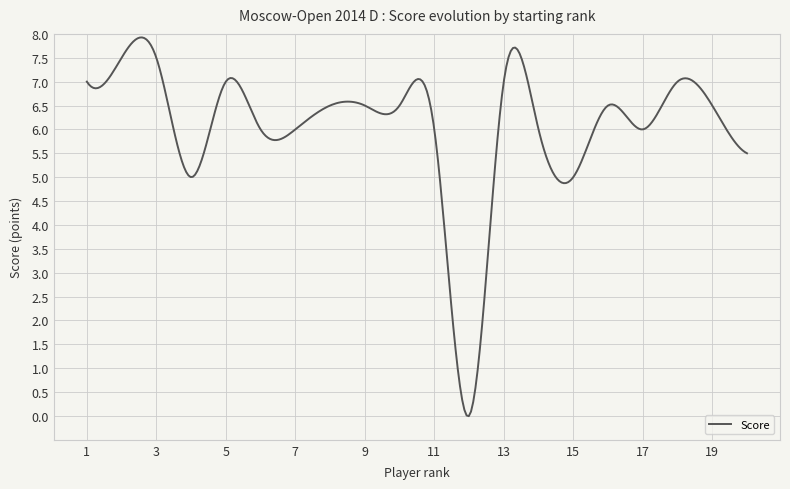

What is the maximum value shown in the chart?

7.9